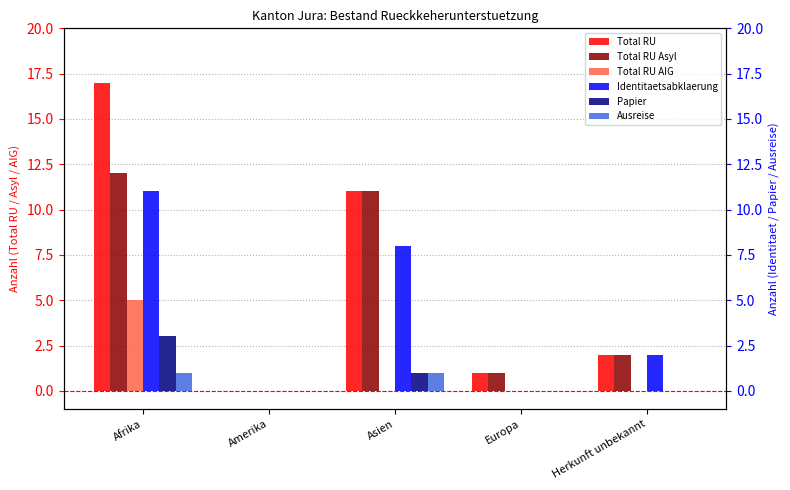

Are the bars horizontal?

No